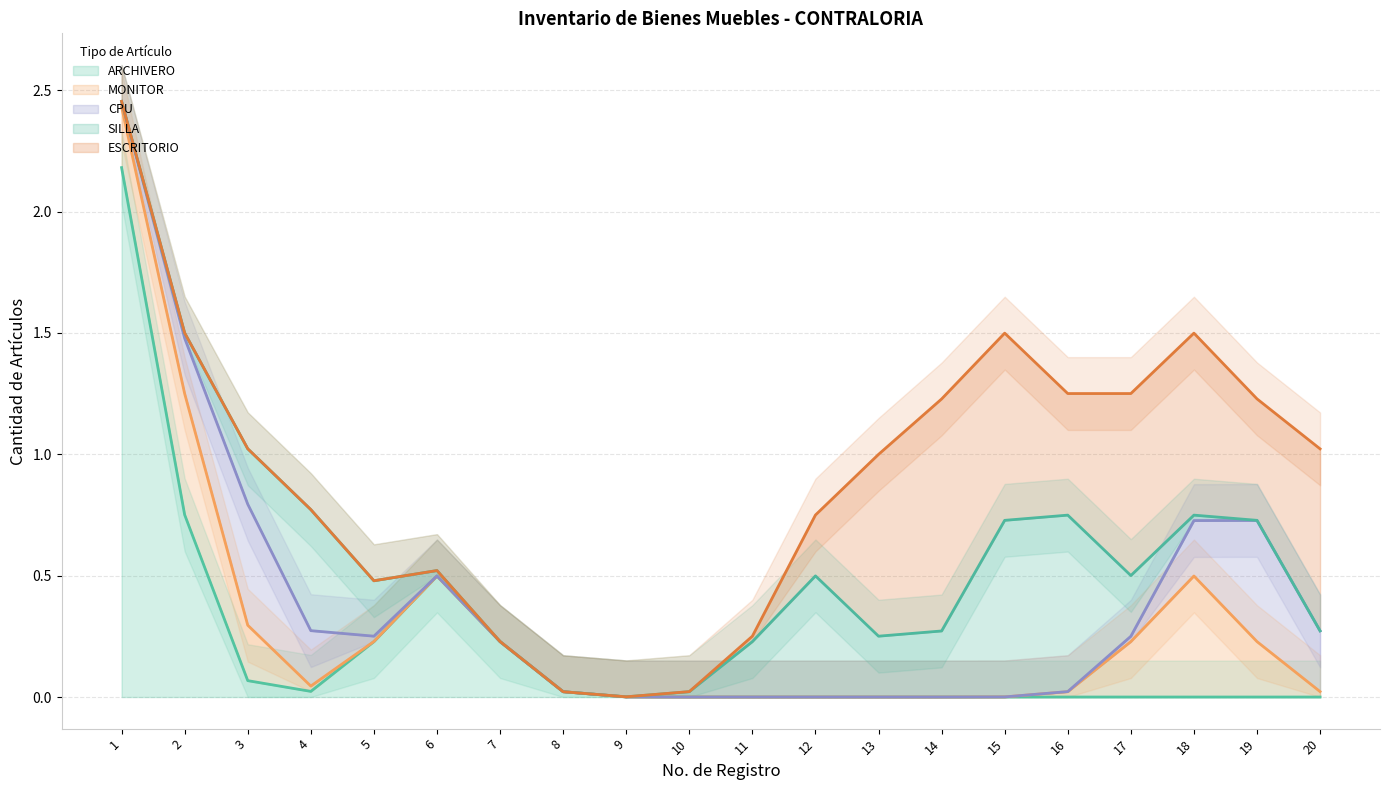

Does the chart have visible grid lines?

Yes